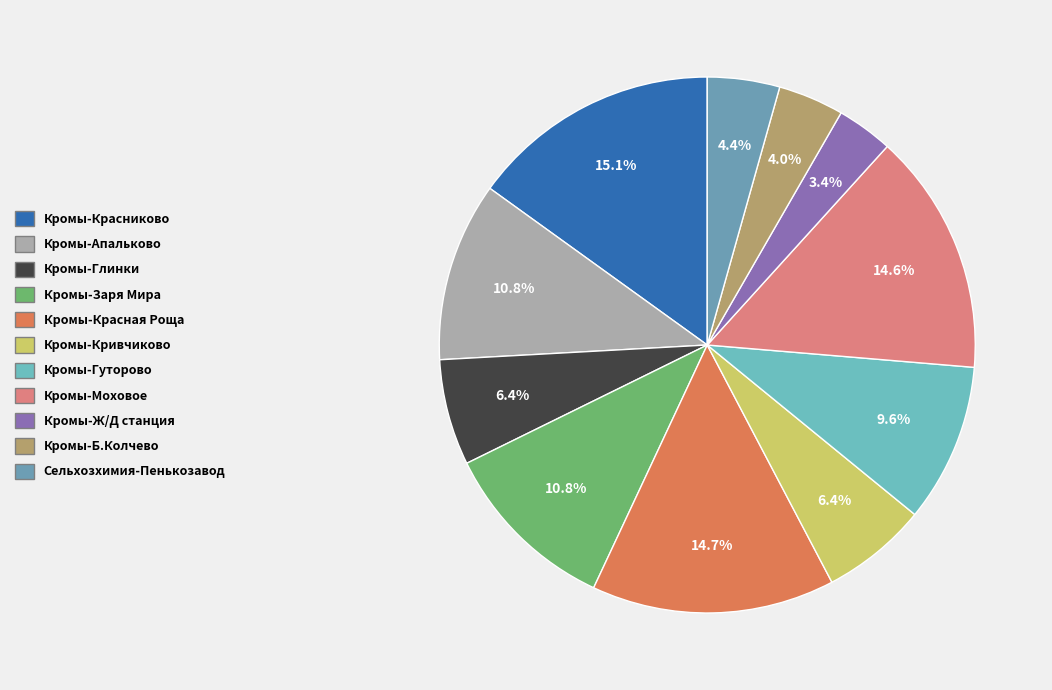

Is Кромы-Красная Роща the majority of the pie?

No